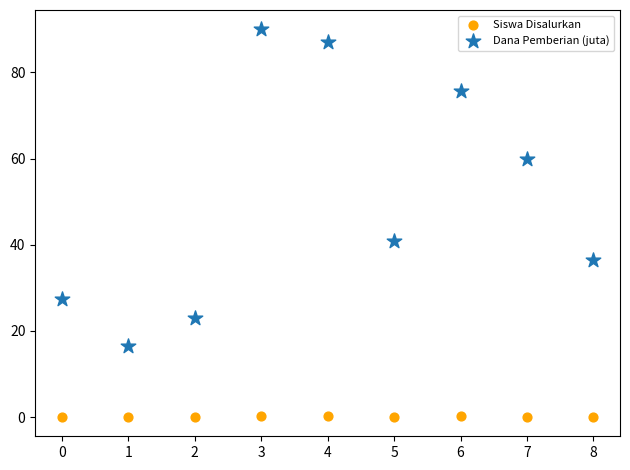

Which series reaches the minimum Y coordinate?

Siswa Disalurkan